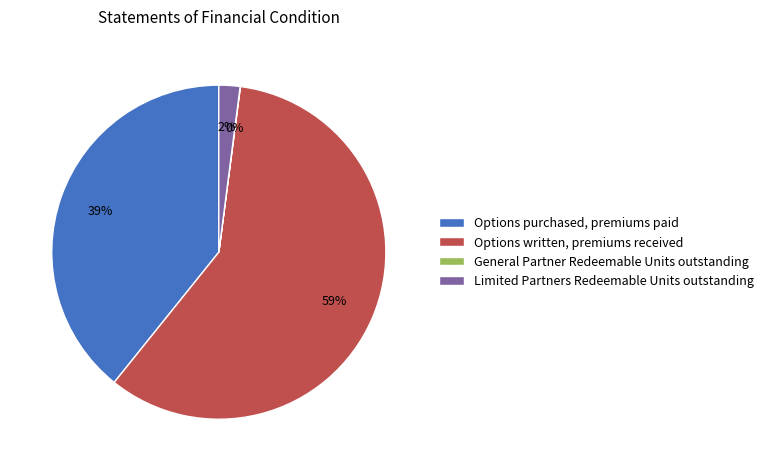

To the nearest percent, what percentage of the pie is Options written, premiums received?

59%